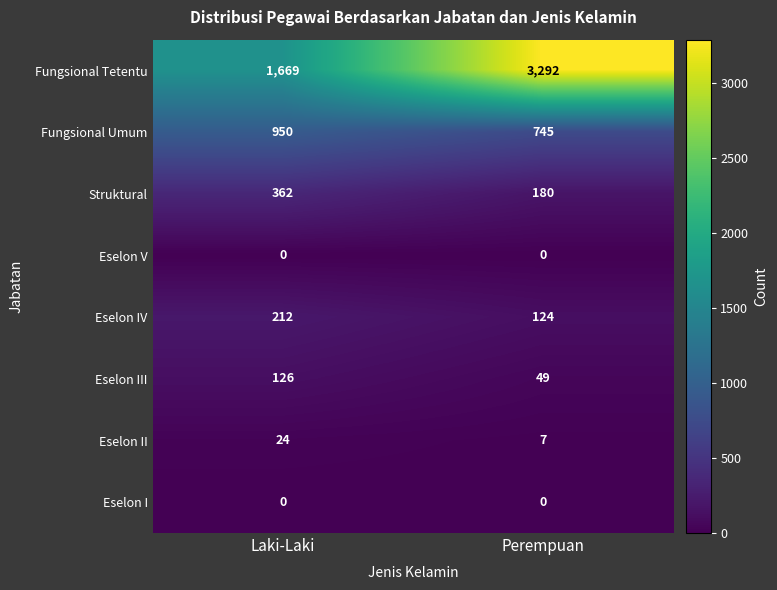

At how many categories does at least one series exceed 2180?

1